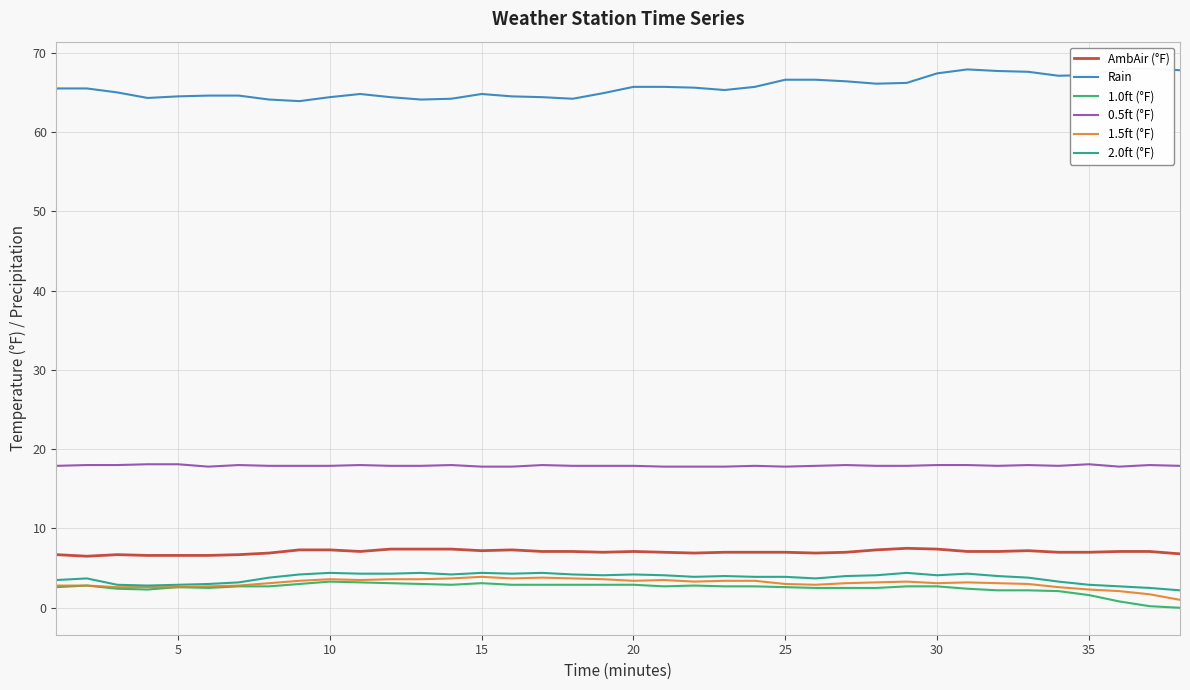

True or false: 1.5ft (°F) and 0.5ft (°F) intersect in this chart.

False